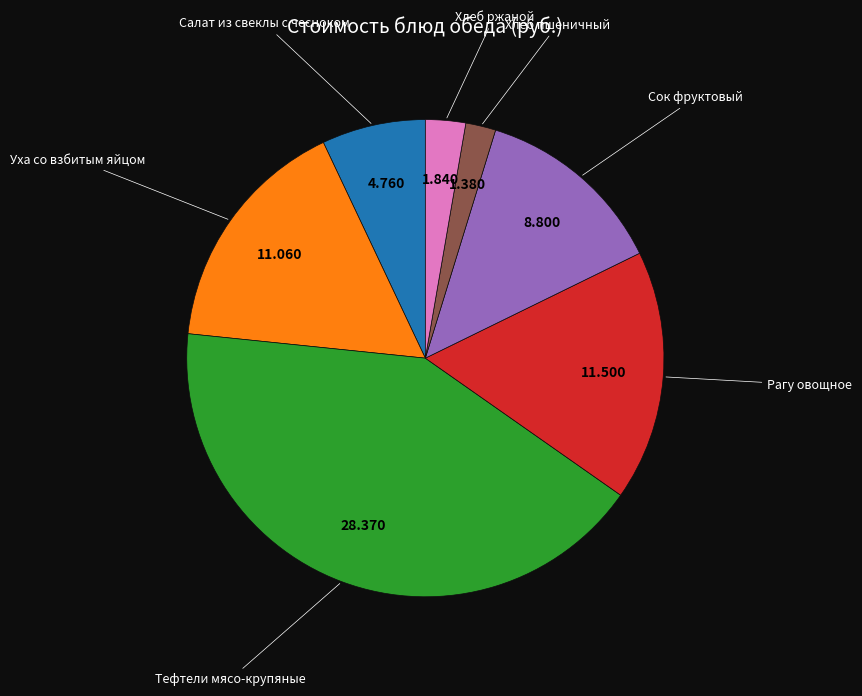

Does any single category account for the majority?

No